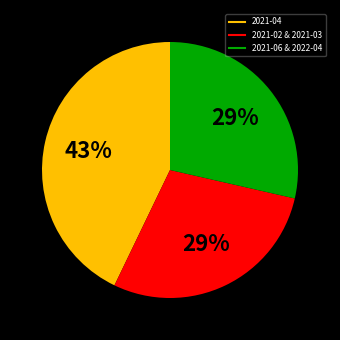

To the nearest percent, what is the average slice percentage?

33%